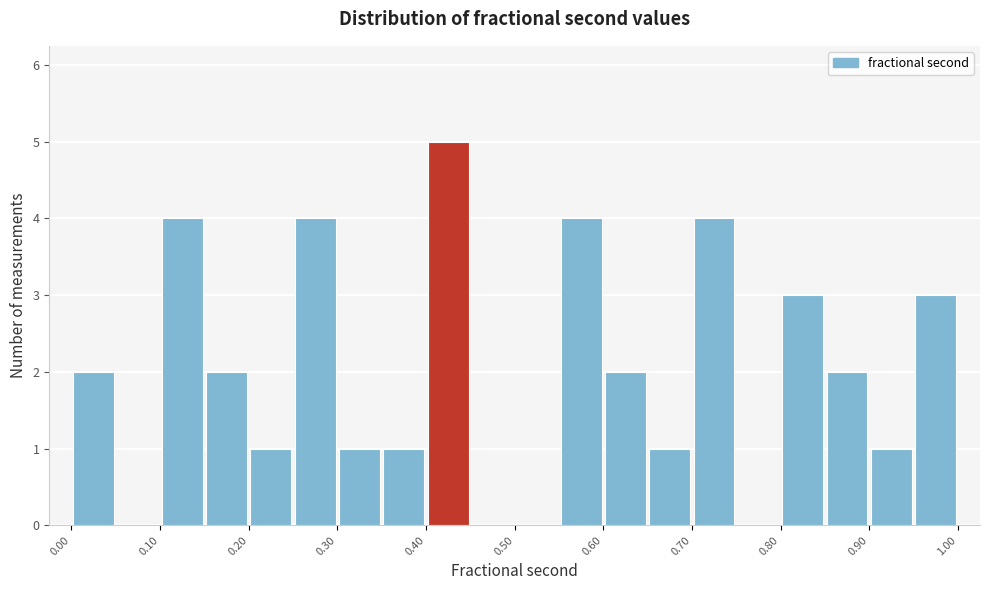

Which range on the x-axis has the tallest bar?

0.40 to 0.45